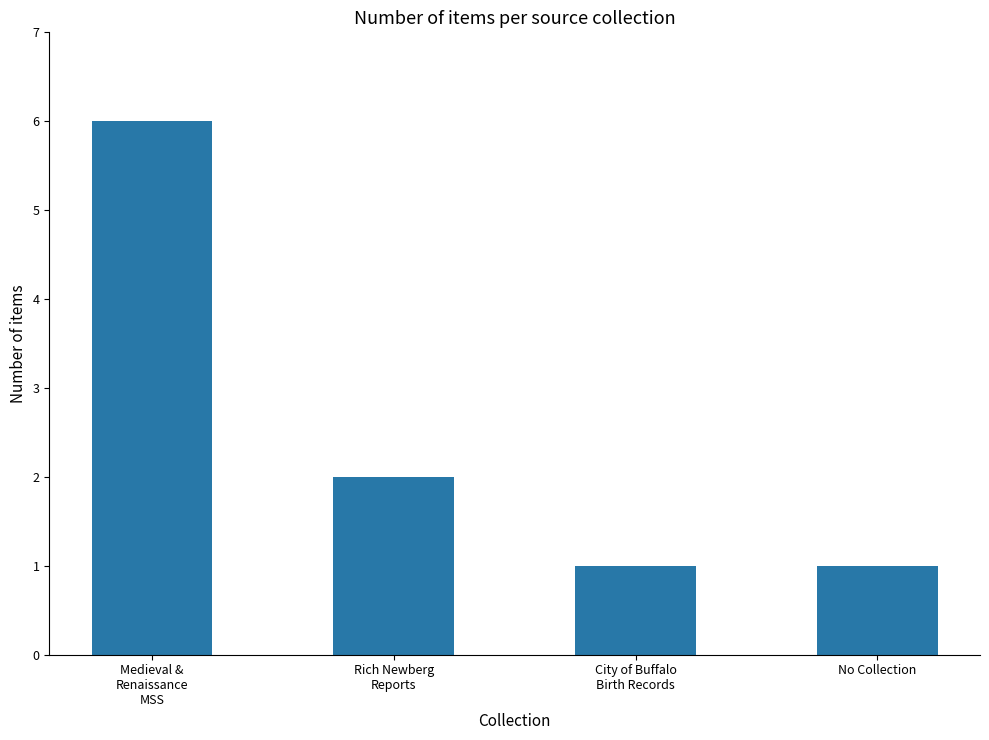

What is the value of the 4th bar from the left?

1